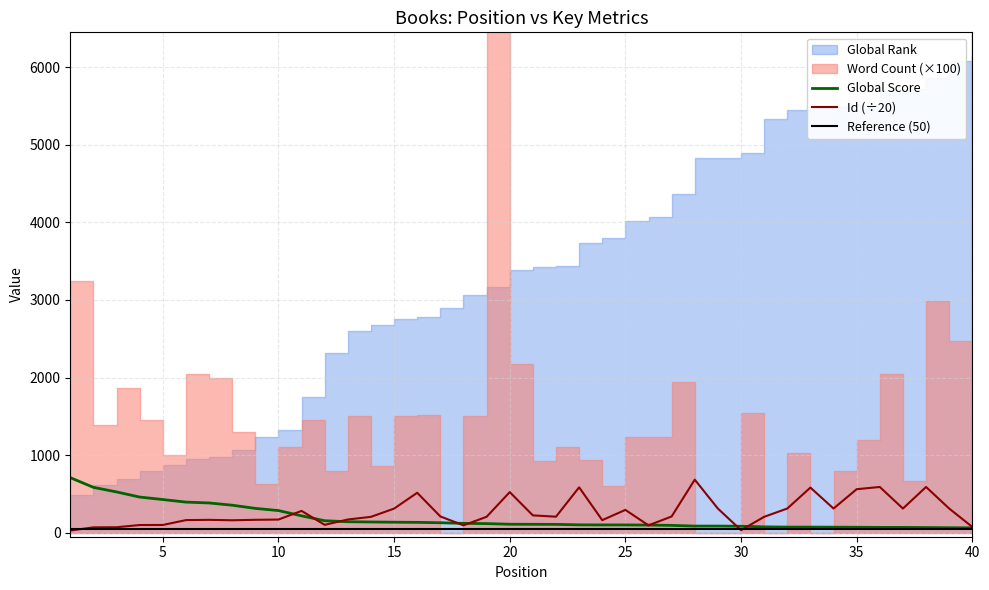

What is the maximum value for Global Score?

711.0